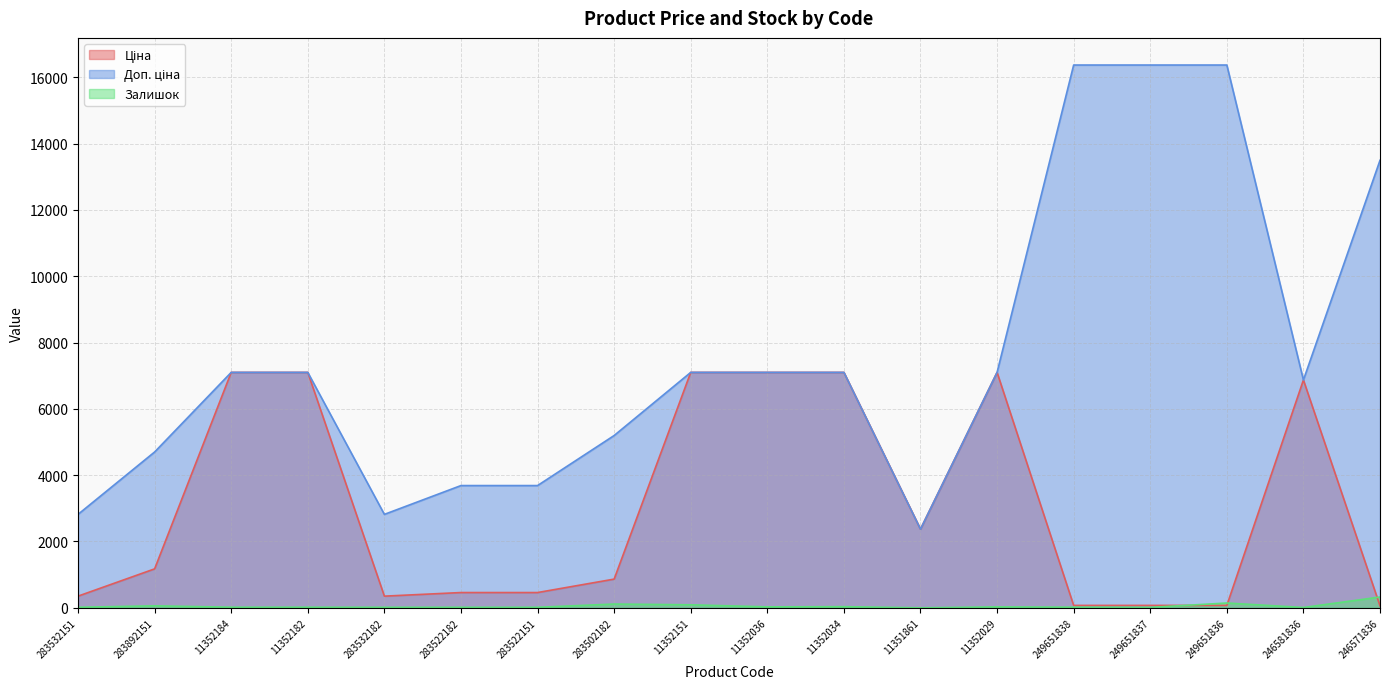

Which series changed the most between 283532182 and 11351861?

Ціна